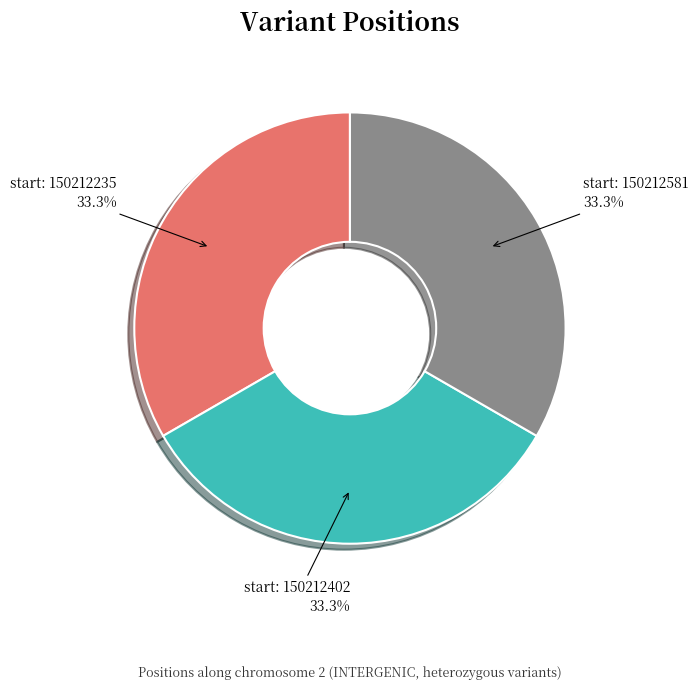

Does any single category account for the majority?

No